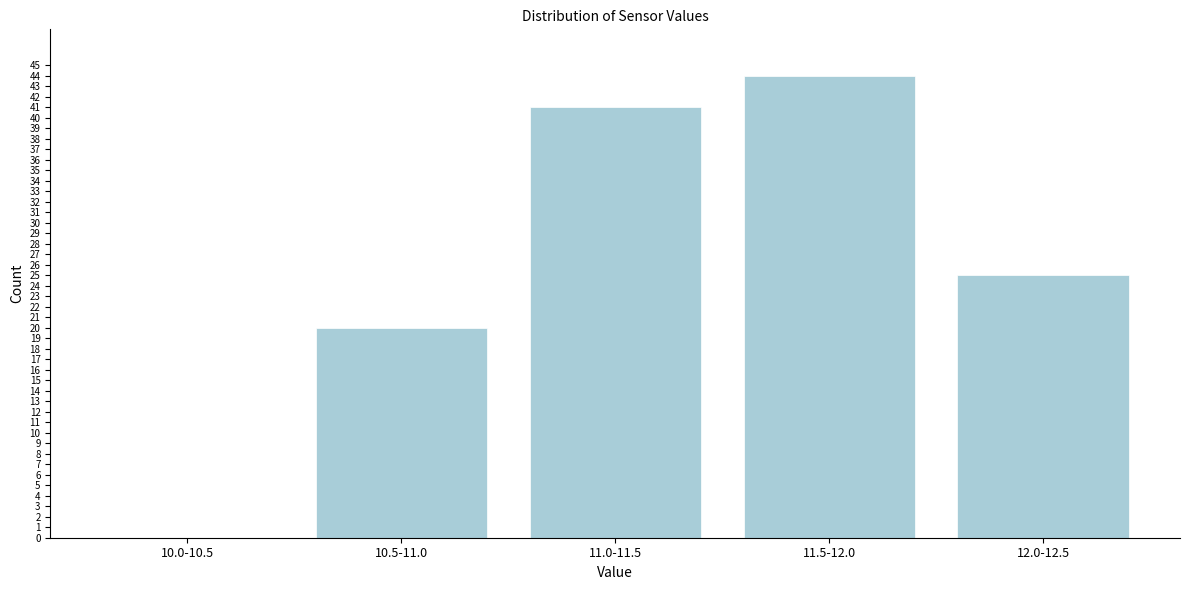

Reading left to right, what are all the values shown in this chart?

10.0-10.5=0	10.5-11.0=20	11.0-11.5=41	11.5-12.0=44	12.0-12.5=25